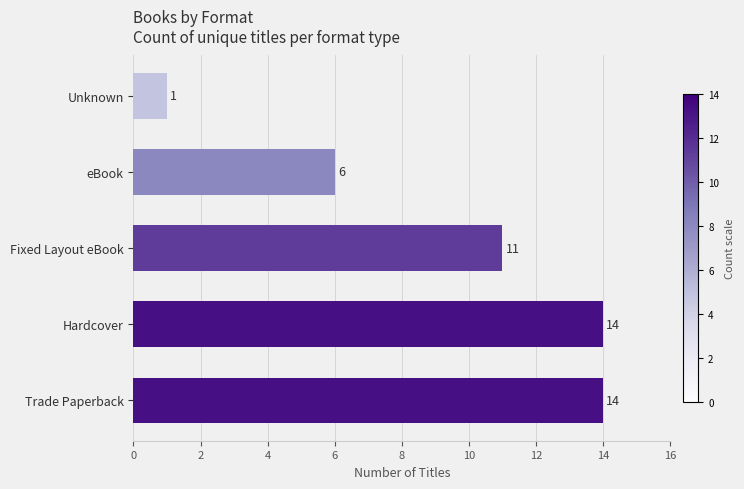

Reading bottom to top, list all the values displayed in this chart.

14	14	11	6	1